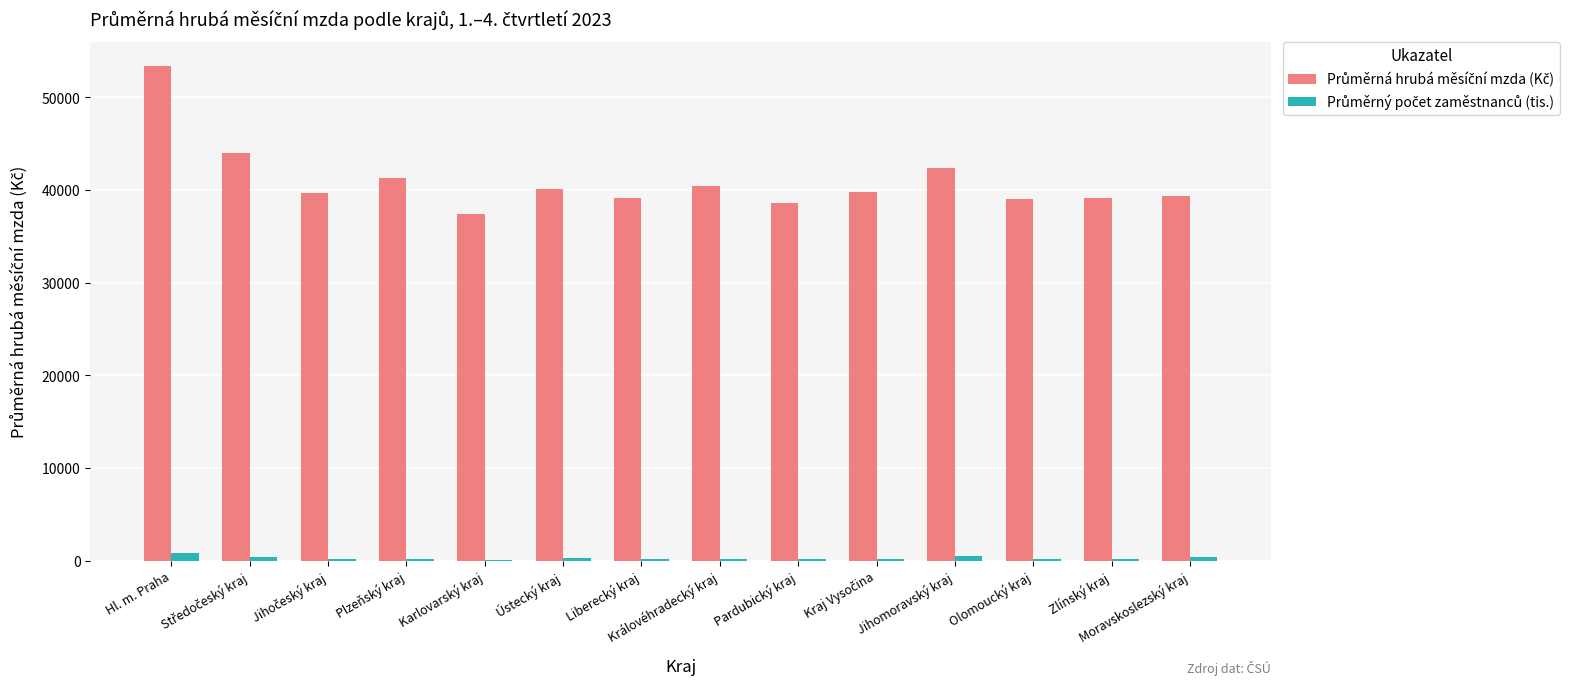

What is the difference between the maximum and minimum values in the Průměrný počet zaměstnanců (tis.) series?

784.5